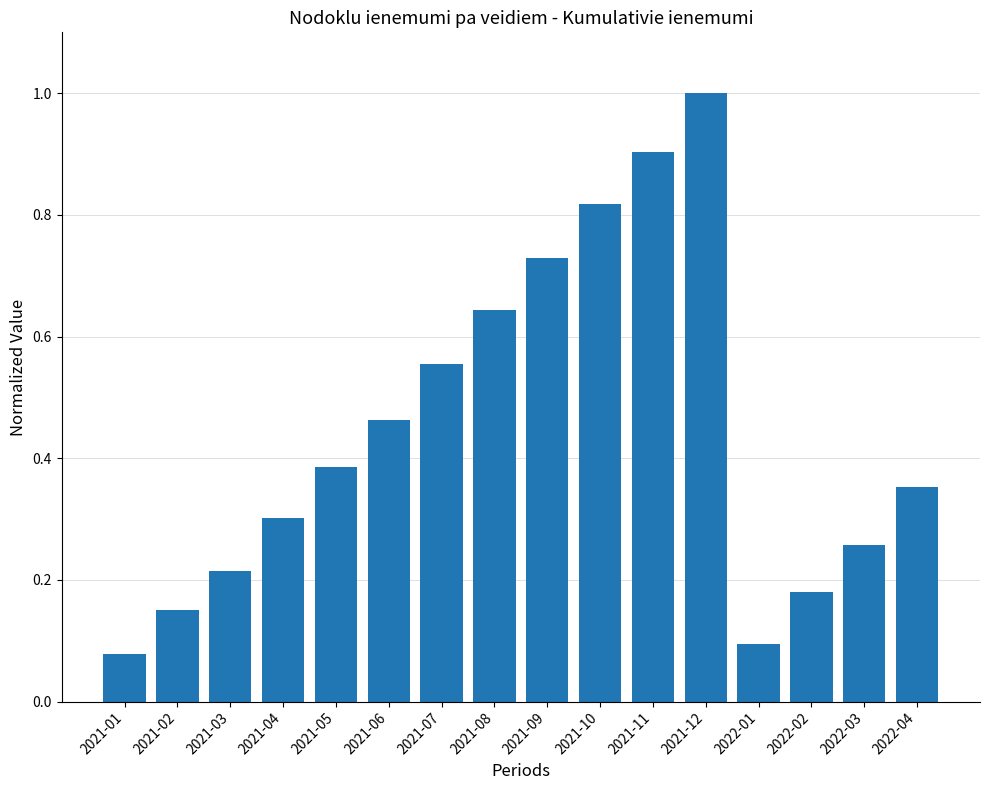

True or false: the data shows 0.3 at 2021-06.

False